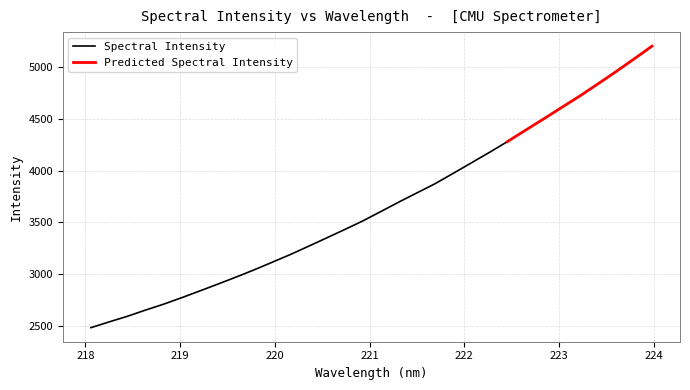

What is the approximate value at 9?

3041.4